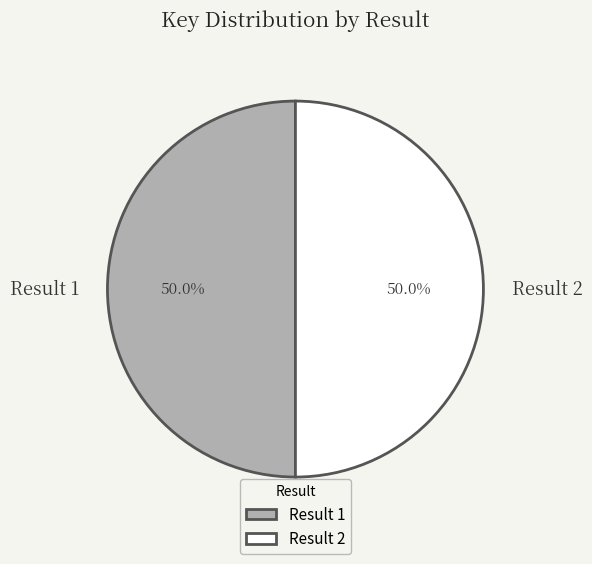

What percentage do Result 2 and Result 1 together represent?

100.0%